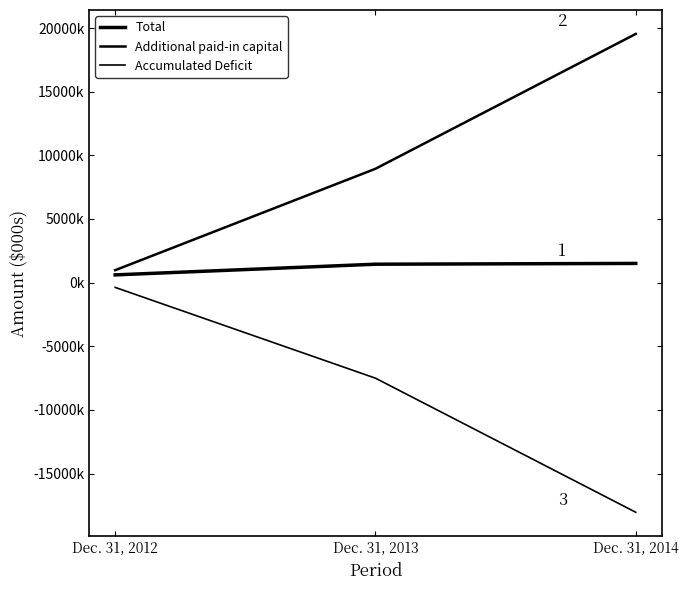

What is the value of the Accumulated Deficit point at the 2nd from the left?

-7505000